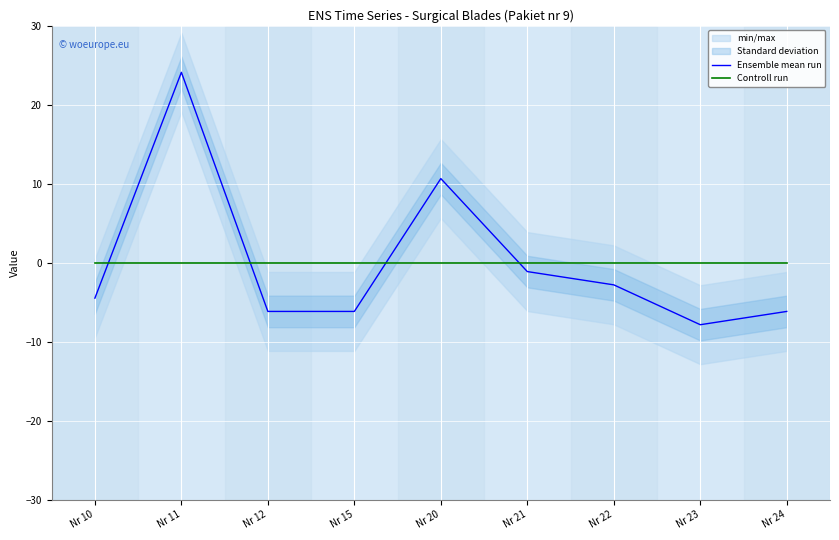

Which series has the widest spread of values?

Ensemble mean run